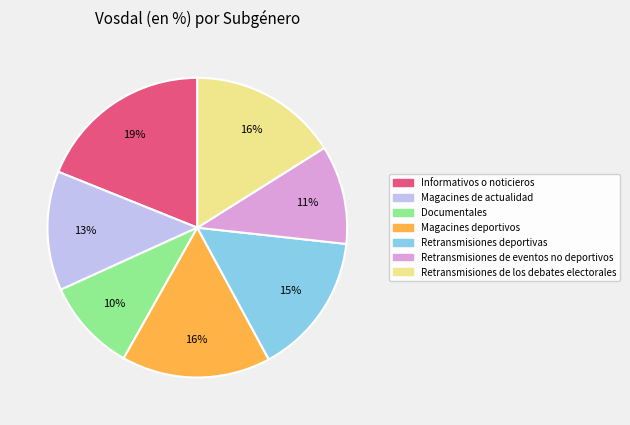

Is the sum of Retransmisiones de eventos no deportivos and Documentales greater than half?

No